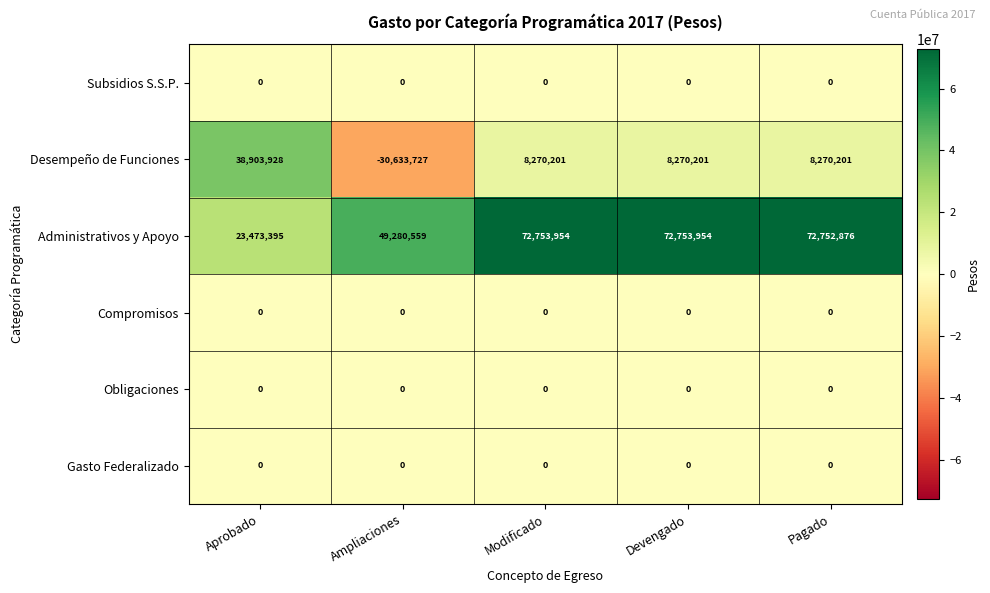

Which series has the largest total across all categories?

Administrativos y Apoyo